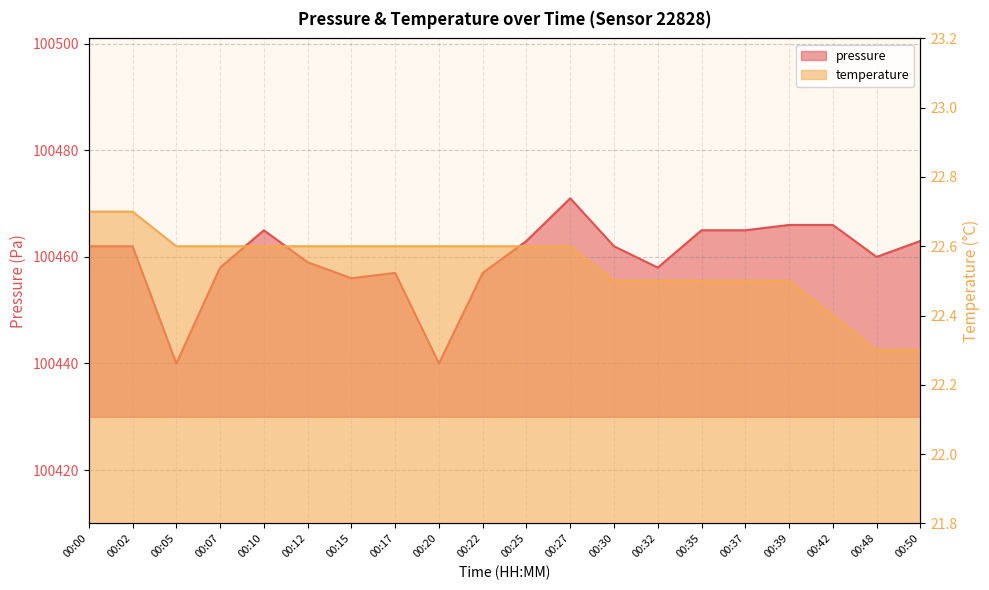

True or false: temperature has a value of 30.9 at 00:22.

False